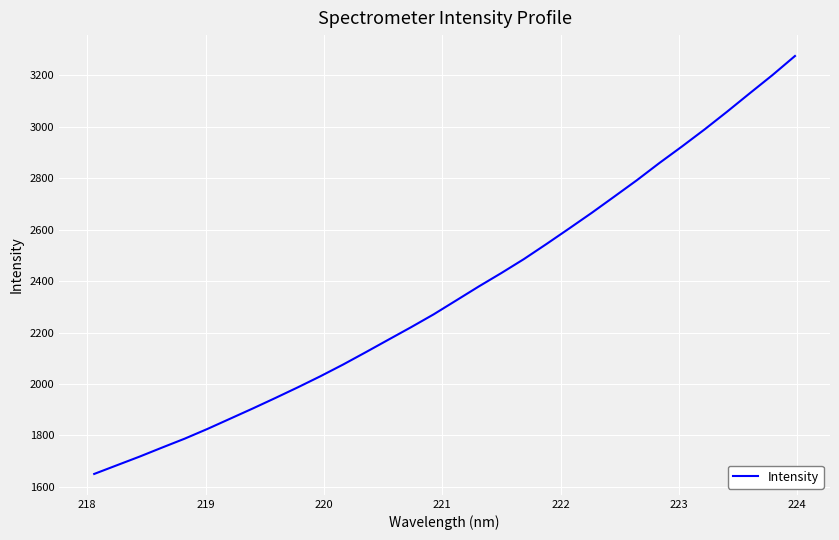

What is the minimum value shown in the chart?

1650.6